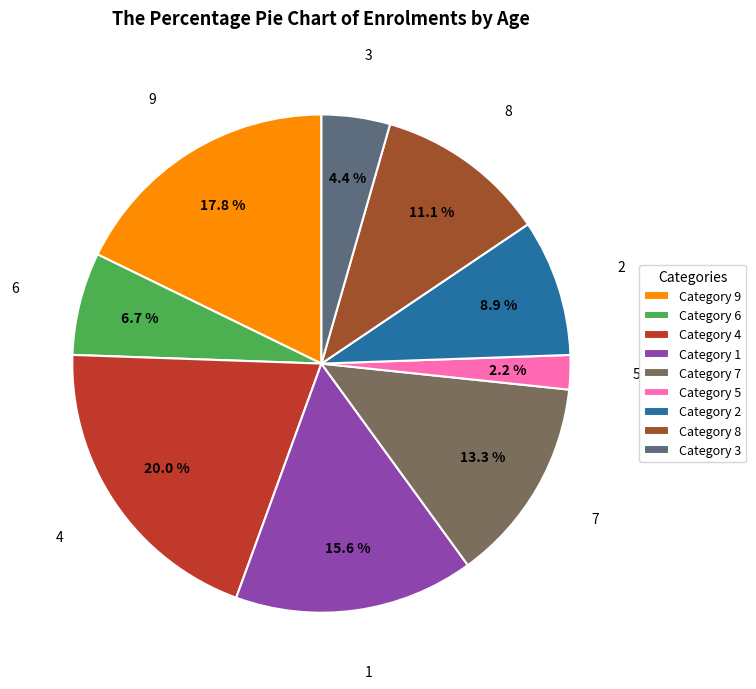

What percentage is NOT represented by Category 1?

84.4%